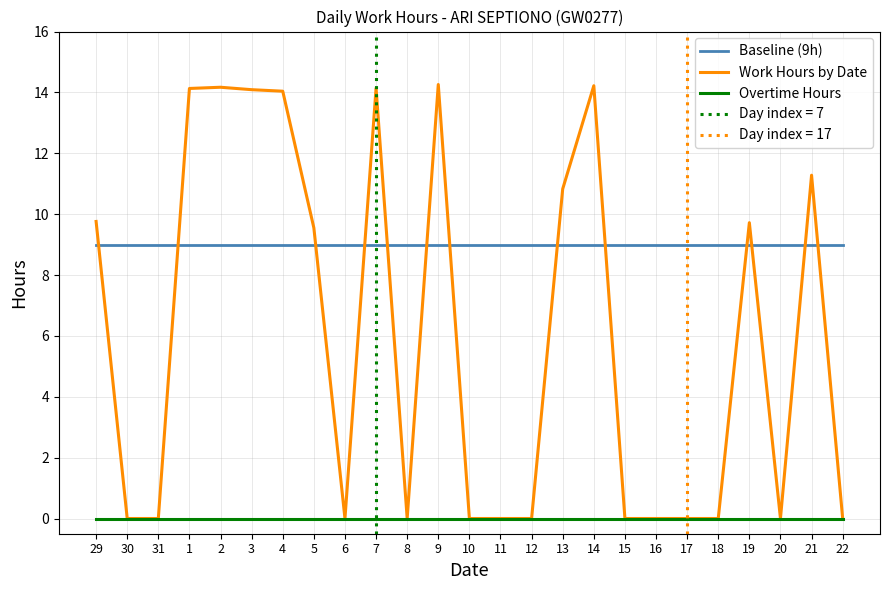

Is the value of Baseline (9h) at 29 greater than the value of Overtime Hours at 13?

Yes